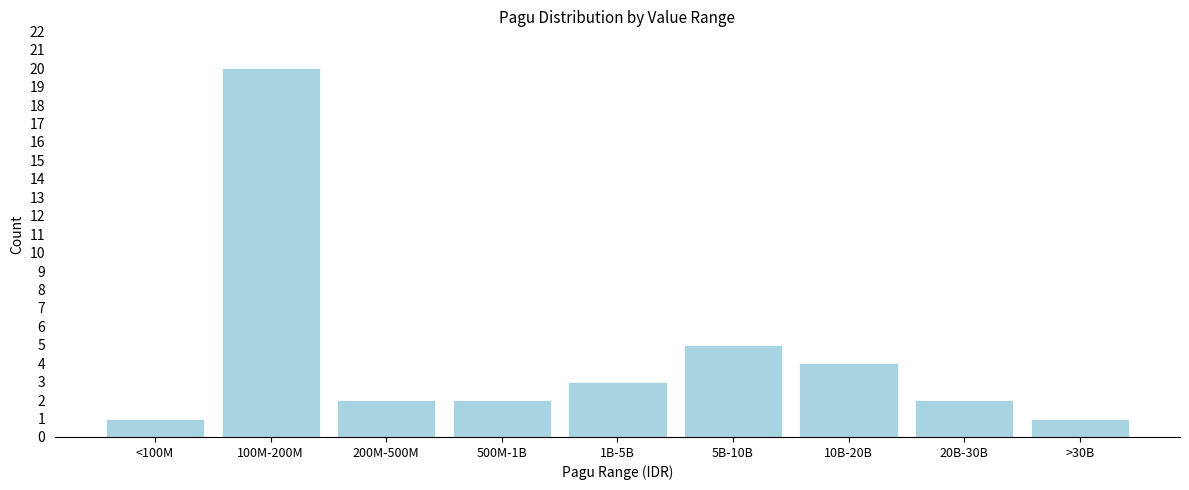

Reading right to left, list all the values displayed in this chart.

>30B=1	20B-30B=2	10B-20B=4	5B-10B=5	1B-5B=3	500M-1B=2	200M-500M=2	100M-200M=20	<100M=1